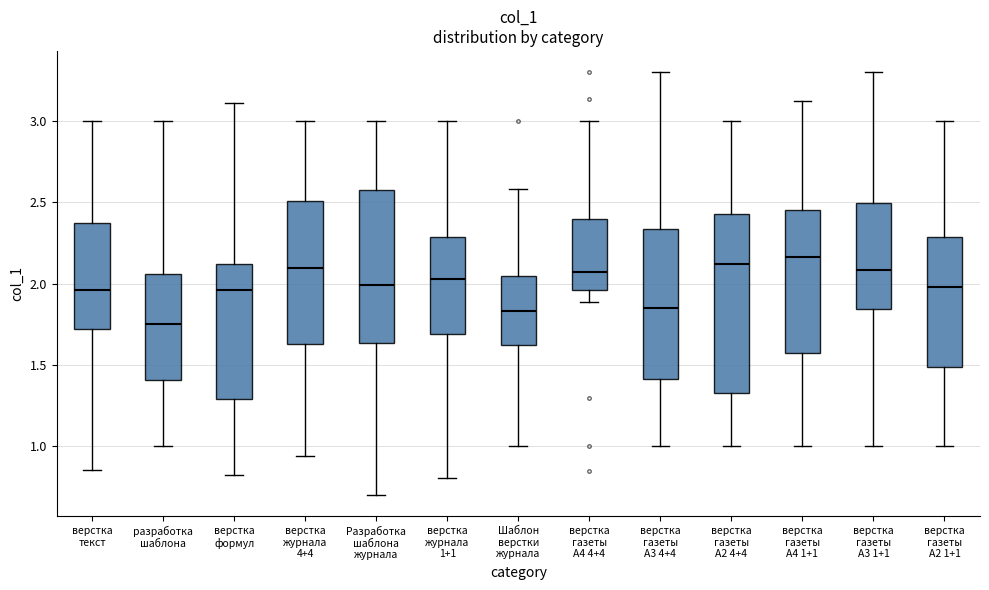

Where is the upper edge of the box for верстка текст on the y-axis? The values are not printed on the chart, so give them approximately, as read against the axis.

2.35